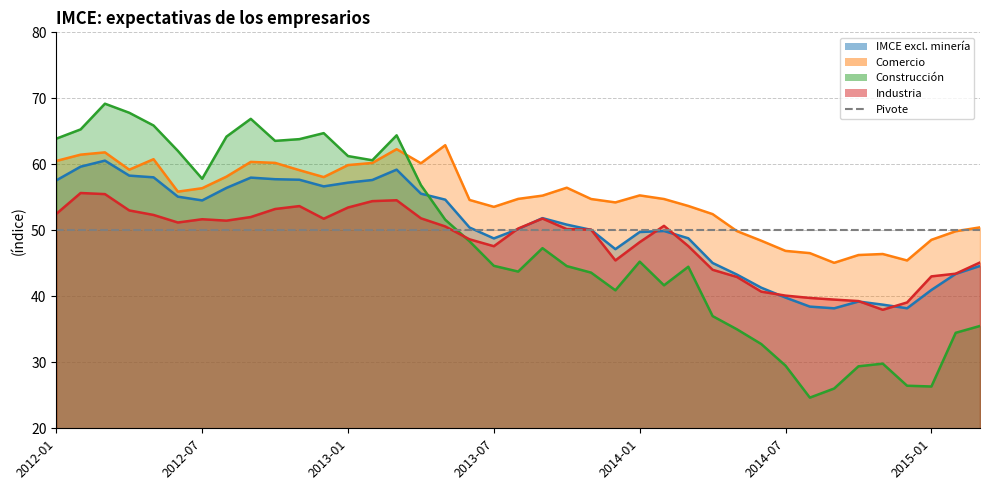

Which series ends up on top after the final intersection of Construcción and IMCE excl. minería?

IMCE excl. minería